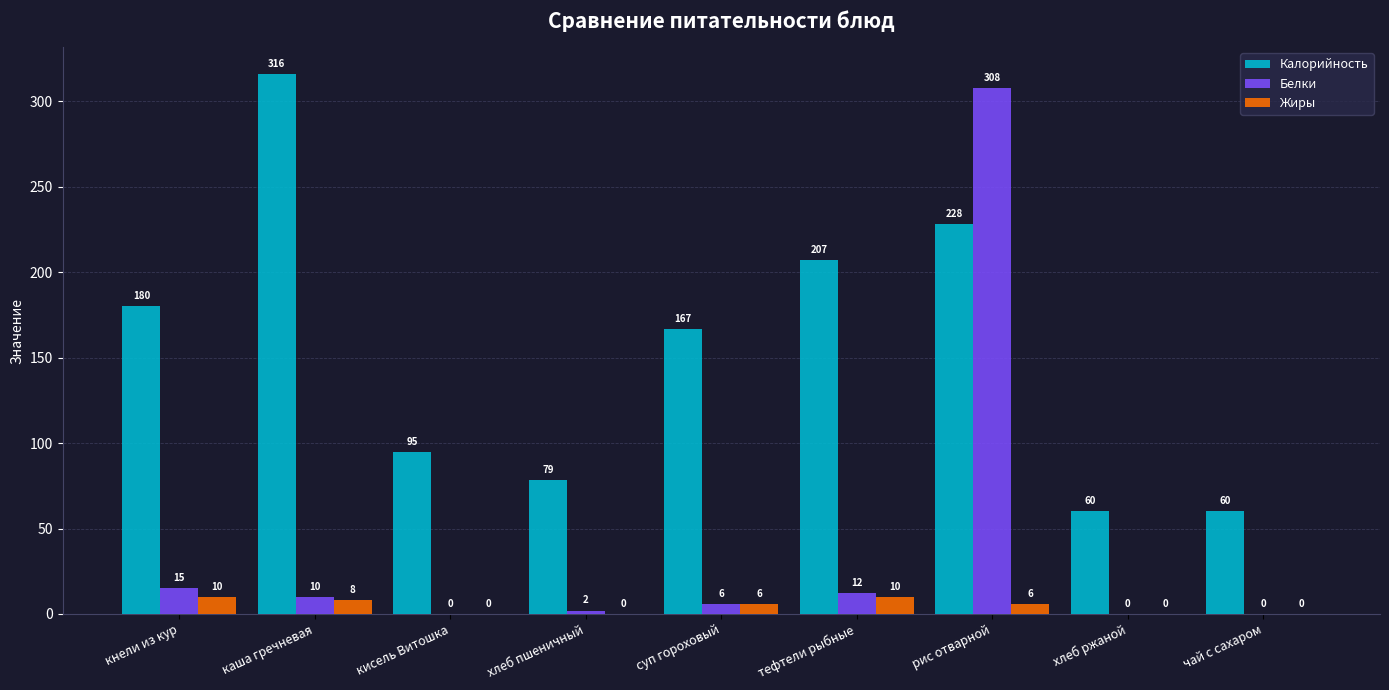

What is the total value across all series at кисель Витошка?

95.0